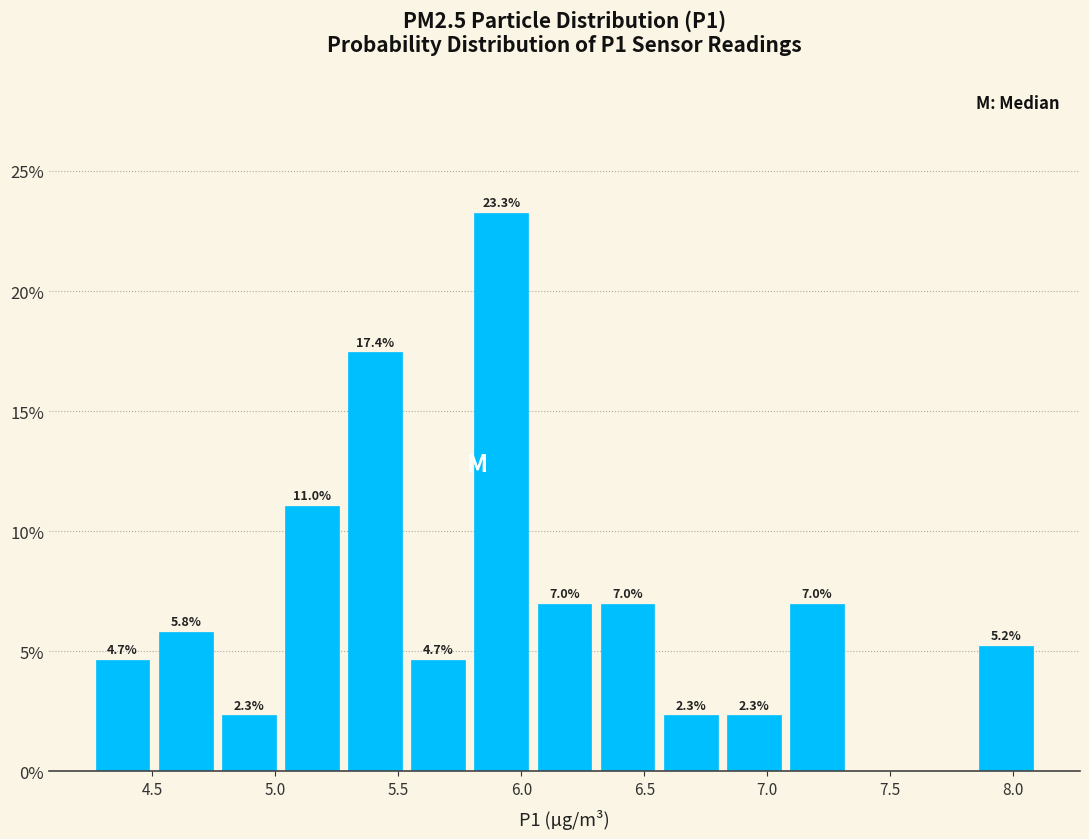

Which range on the x-axis has the tallest bar?

5.80 to 6.05